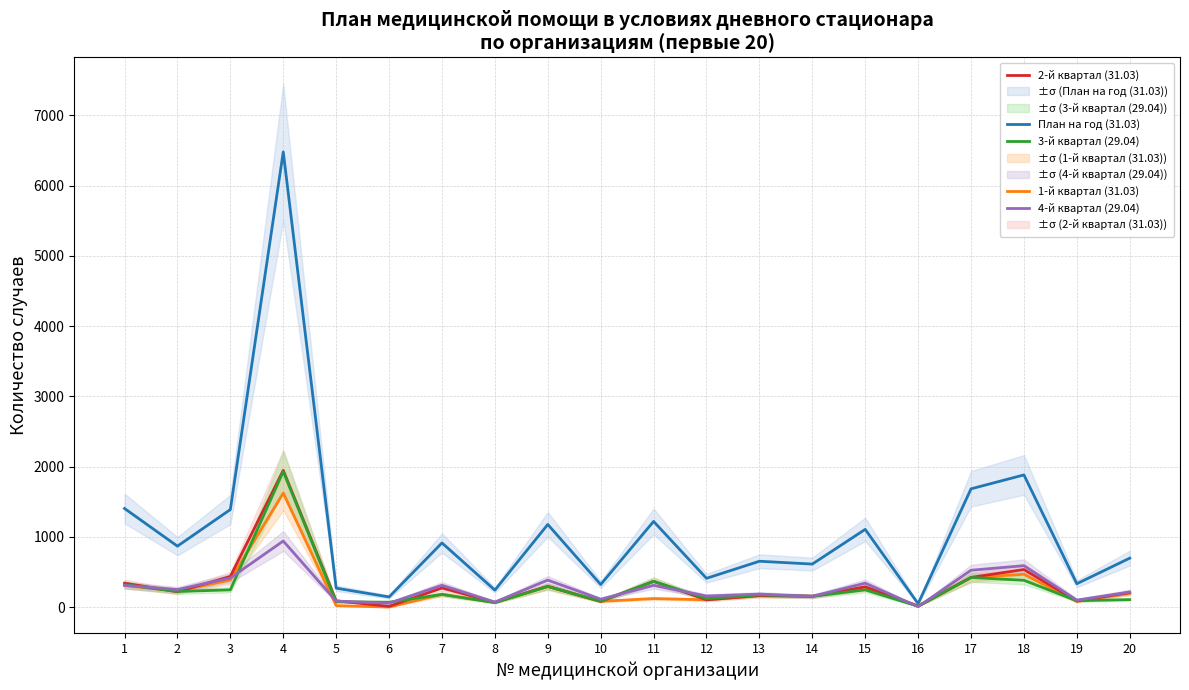

What is the value of the 3-й квартал (29.04) point at the 1st from the left?

318